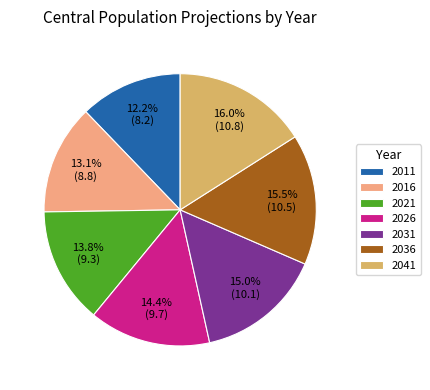

Between 2041 and 2026, which is larger?

2041